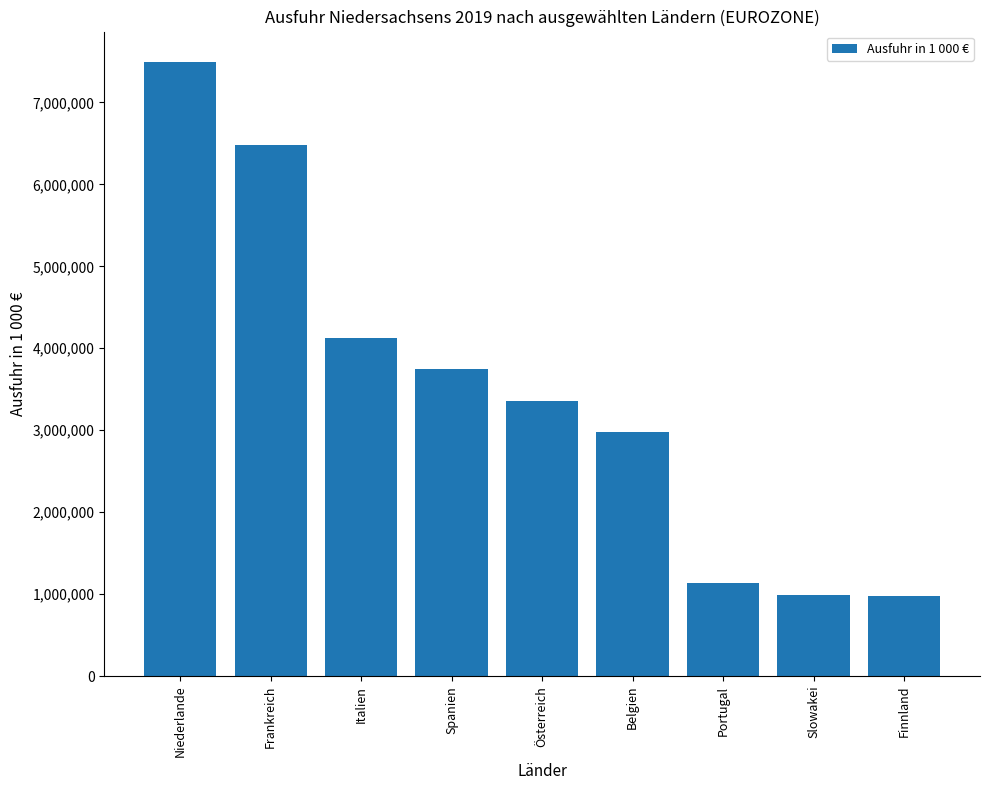

Are the bars horizontal?

No